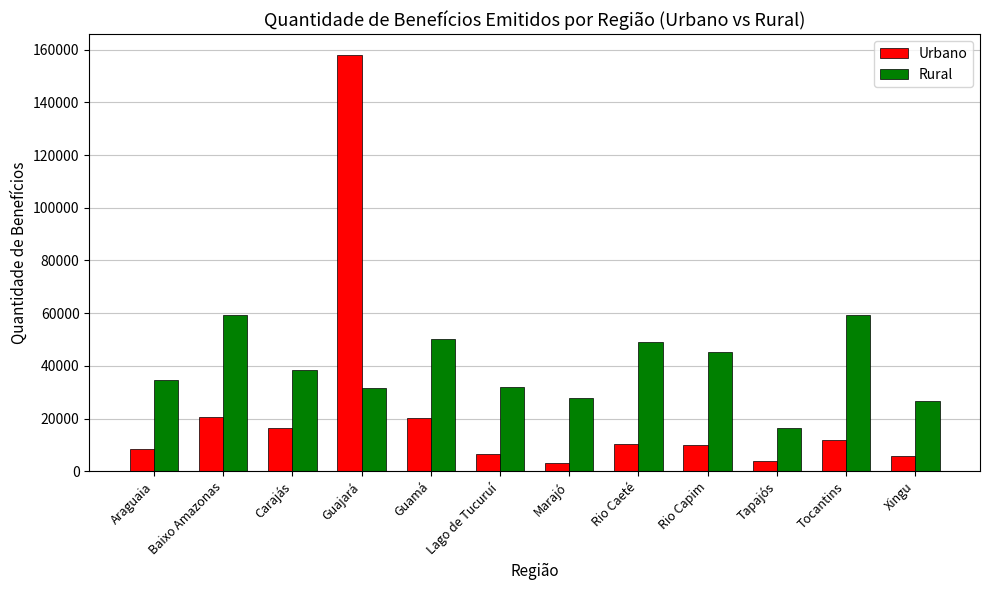

What are all the series names shown in the legend?

Urbano, Rural